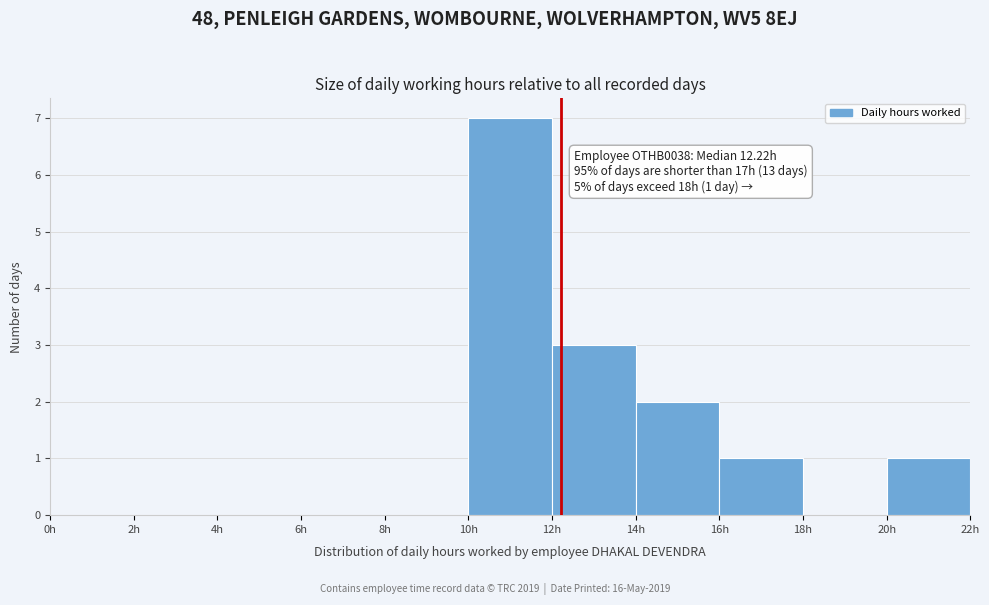

Over which range of the x-axis is the bar tallest?

10 to 12